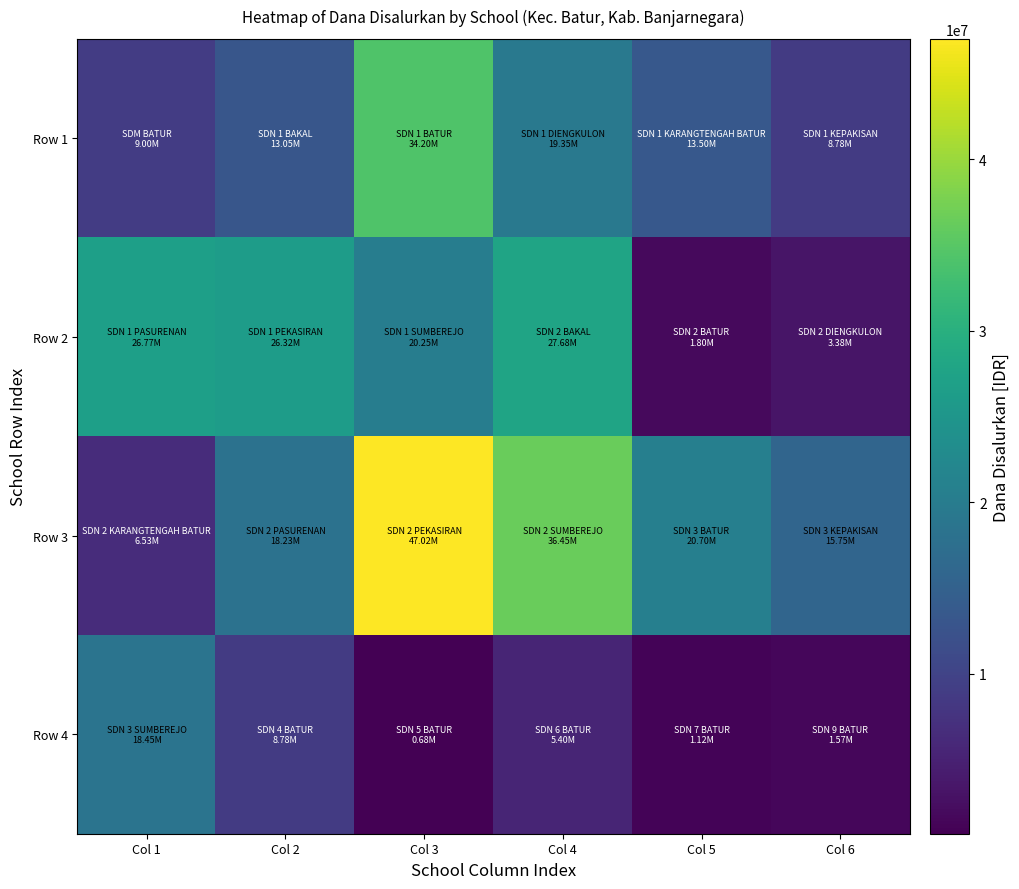

Reading left to right, extract all data points from this chart.

Row 1: Col 1=9000000	Col 2=13050000	Col 3=34200000	Col 4=19350000	Col 5=13500000	Col 6=8775000
Row 2: Col 1=26775000	Col 2=26325000	Col 3=20250000	Col 4=27675000	Col 5=1800000	Col 6=3375000
Row 3: Col 1=6525000	Col 2=18225000	Col 3=47025000	Col 4=36450000	Col 5=20700000	Col 6=15750000
Row 4: Col 1=18450000	Col 2=8775000	Col 3=675000	Col 4=5400000	Col 5=1125000	Col 6=1575000